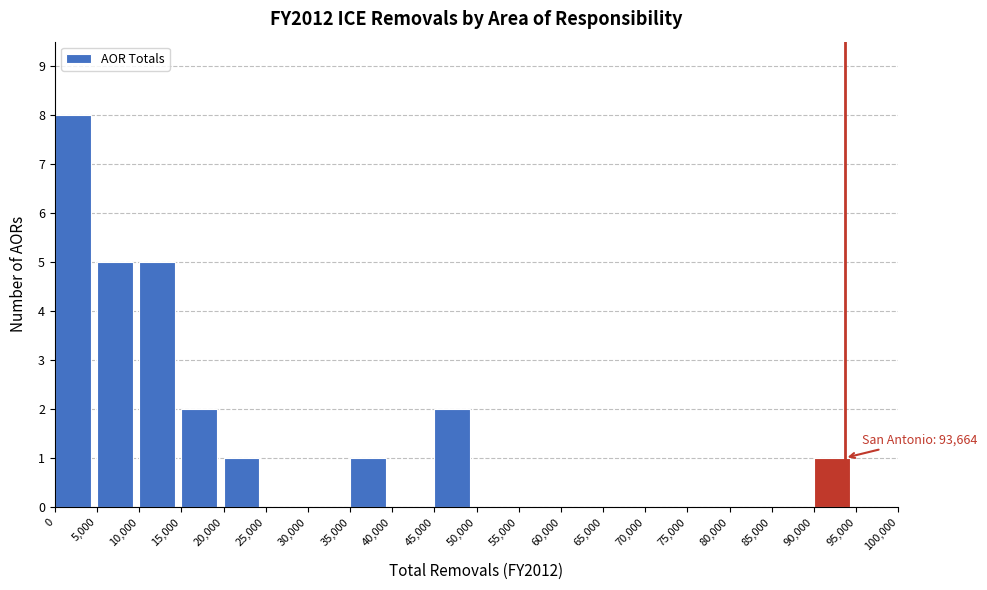

Over which range of the x-axis is the bar tallest?

0 to 5,000